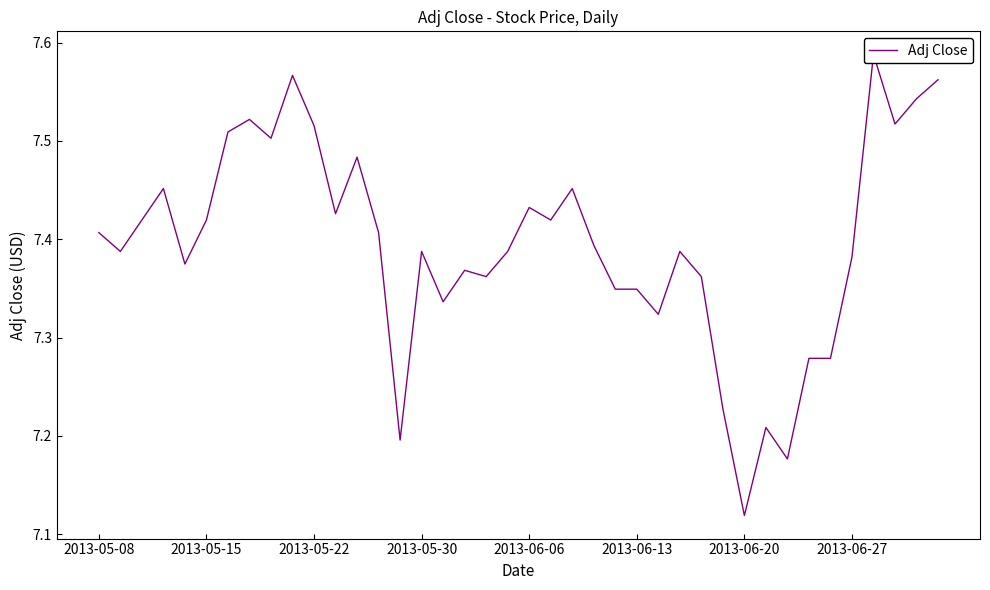

Between 22 and 2013-05-15, which is larger?

22